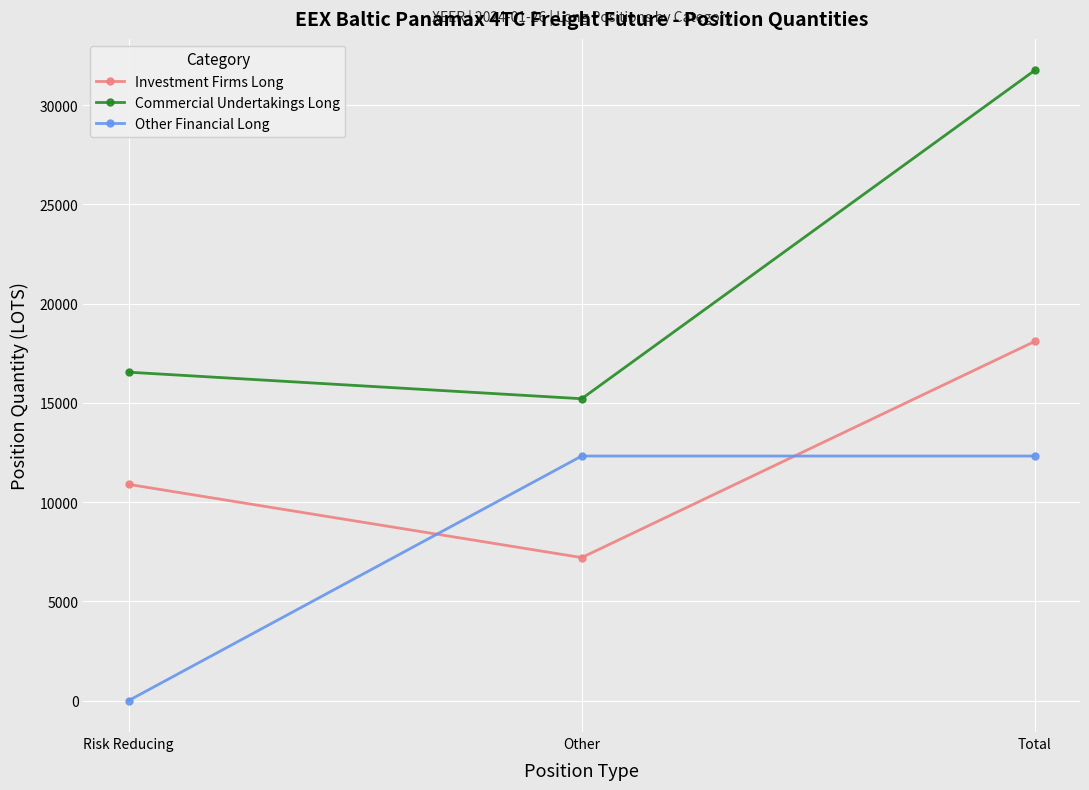

The value of Commercial Undertakings Long at Other is 5104.4. True or false?

False